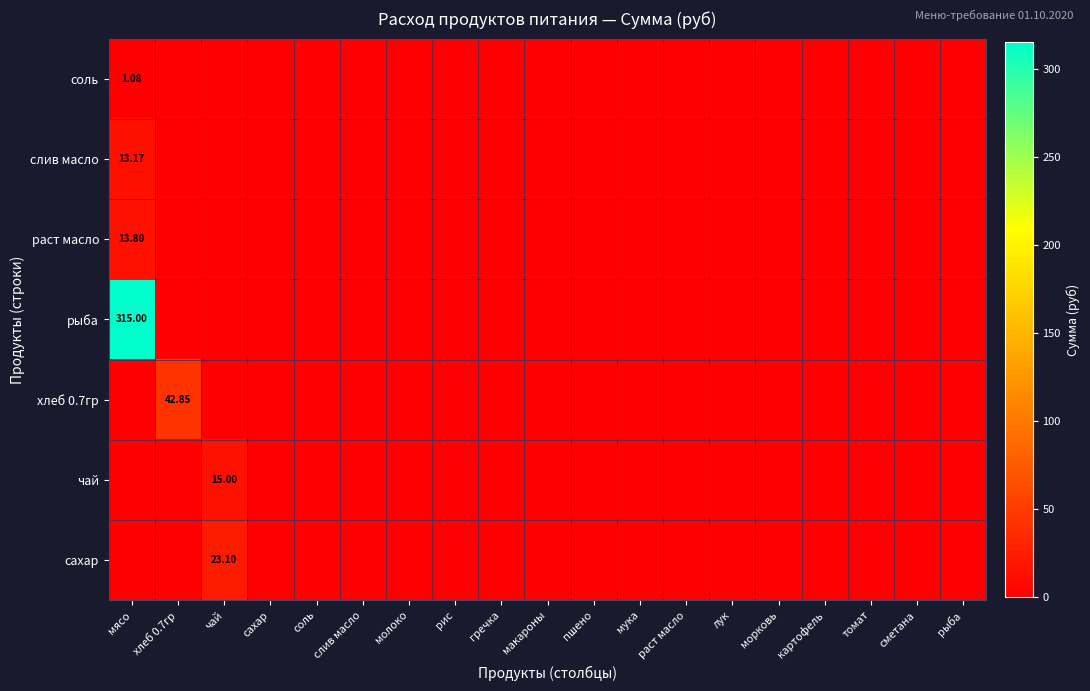

How many values in the хлеб 0.7гр series exceed 0?

1